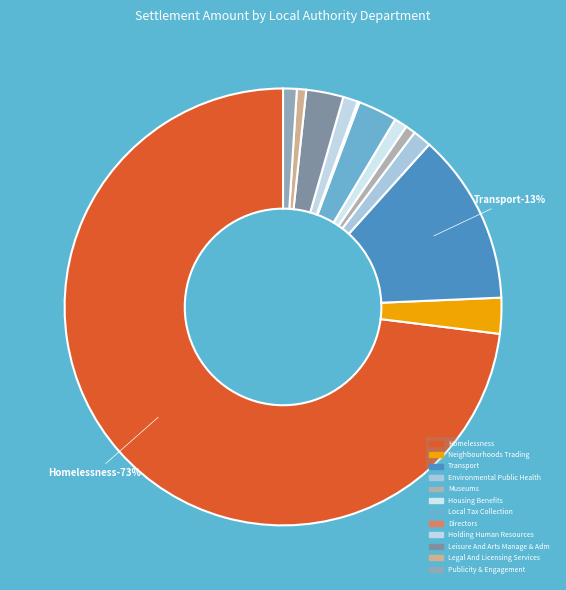

Rank the categories by value from lowest to highest.

Directors, Legal And Licensing Services, Museums, Housing Benefits, Publicity & Engagement, Holding Human Resources, Environmental Public Health, Neighbourhoods Trading, Leisure And Arts Manage & Adm, Local Tax Collection, Transport, Homelessness